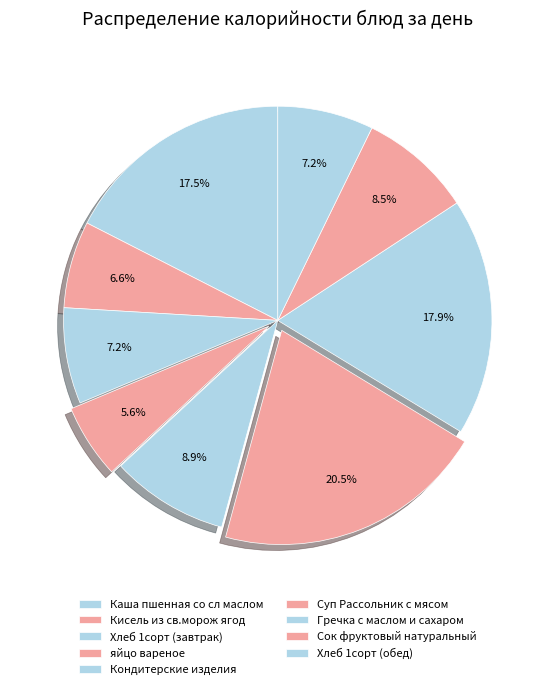

True or false: яйцо вареное accounts for 6% of the total.

True